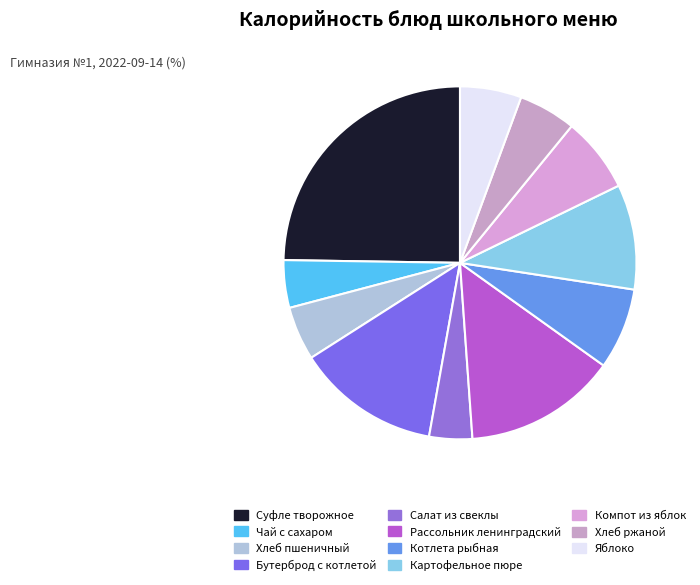

Does any single category account for the majority?

No